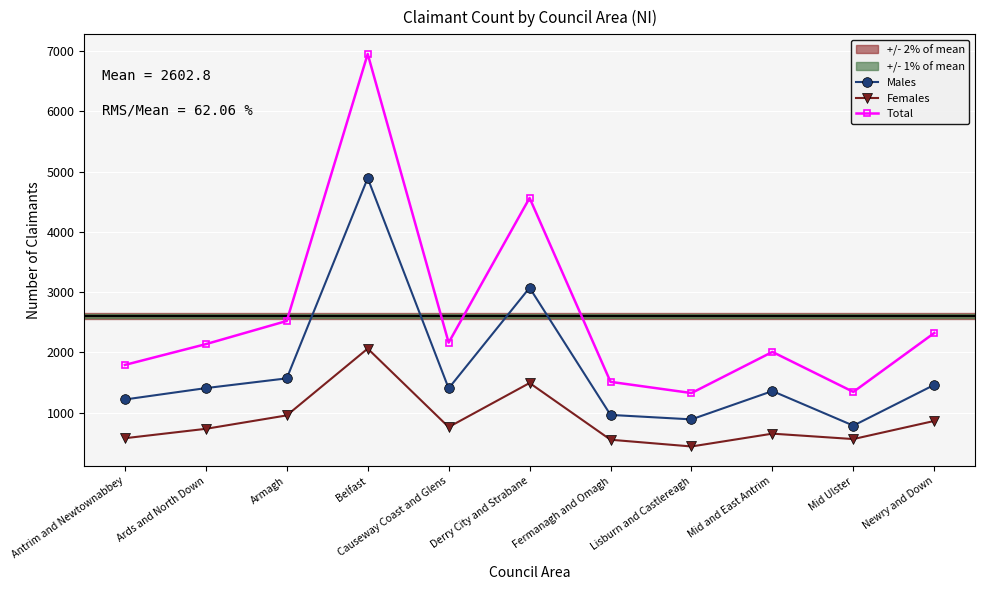

At which category does Females reach its first local valley?

Causeway Coast and Glens